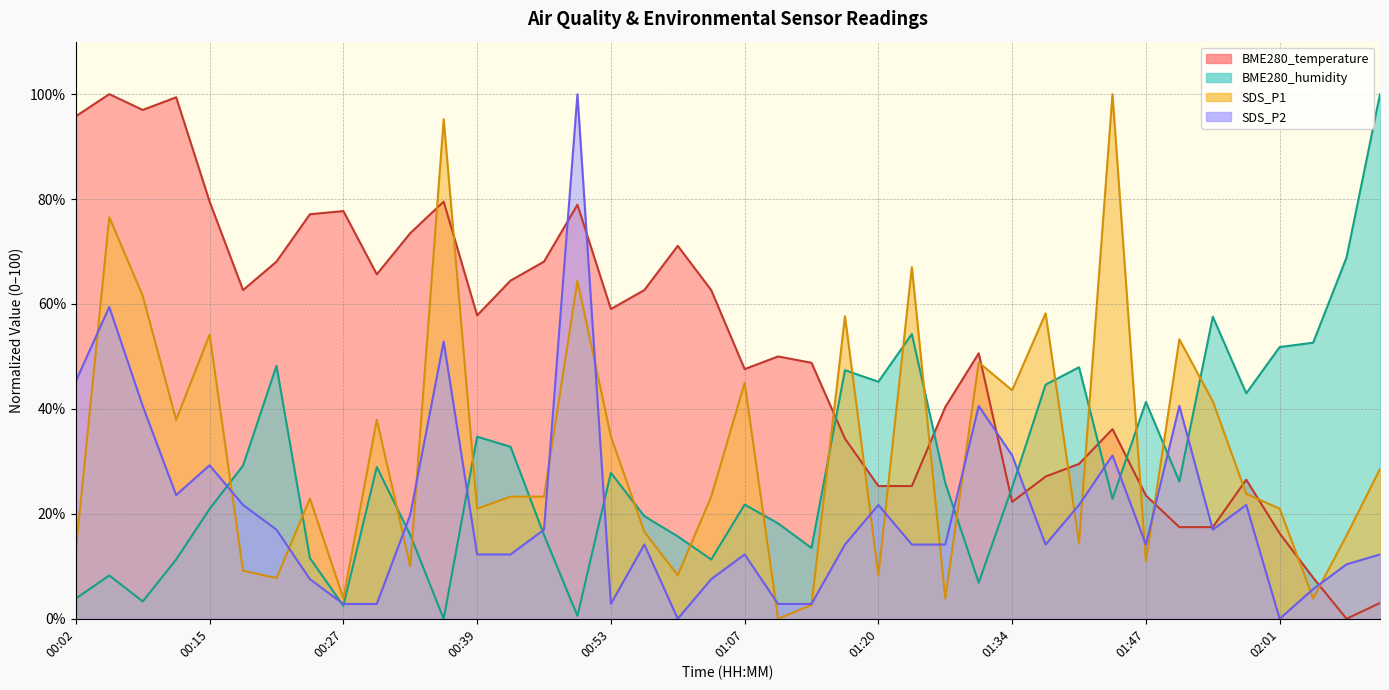

What is the sum of the BME280_humidity values at 01:00 and 01:07?

37.5